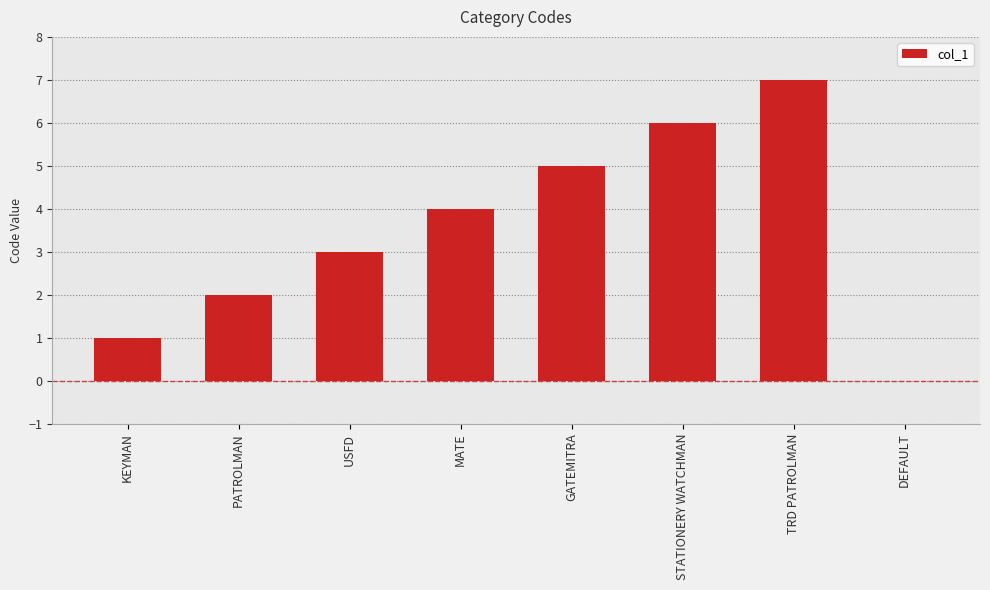

Between GATEMITRA and PATROLMAN, which is larger?

GATEMITRA